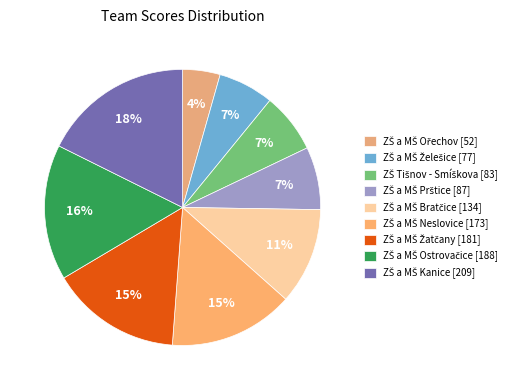

What percentage is the ZŠ a MŠ Ostrovačice [188] slice, to the nearest percent?

16%